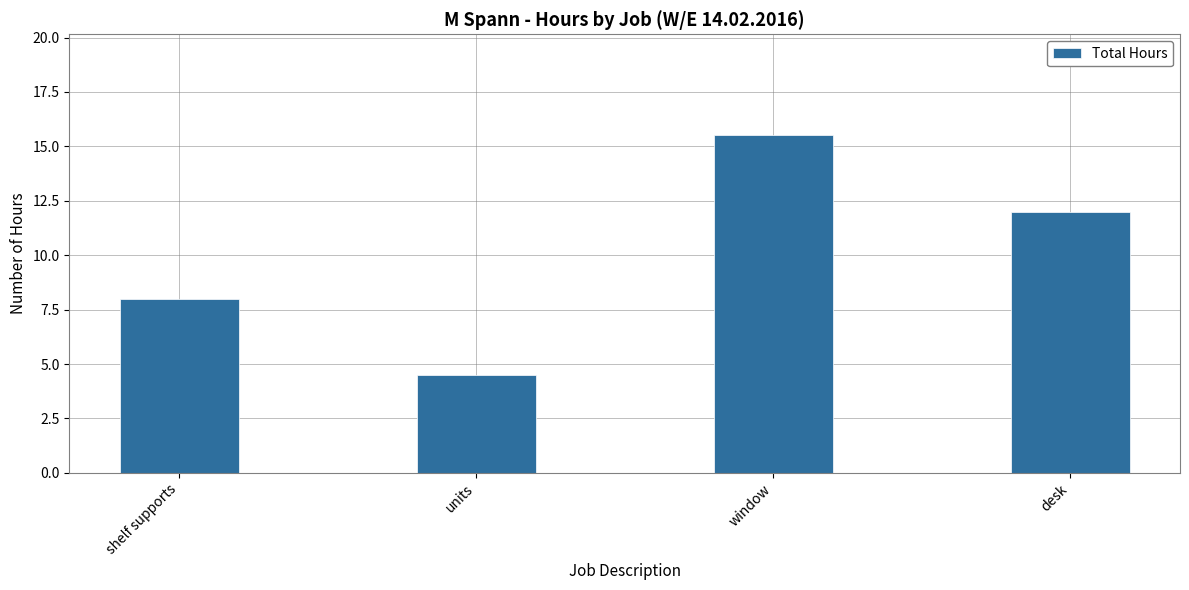

Reading left to right, list all the values displayed in this chart.

shelf supports=8.0	units=4.5	window=15.5	desk=12.0